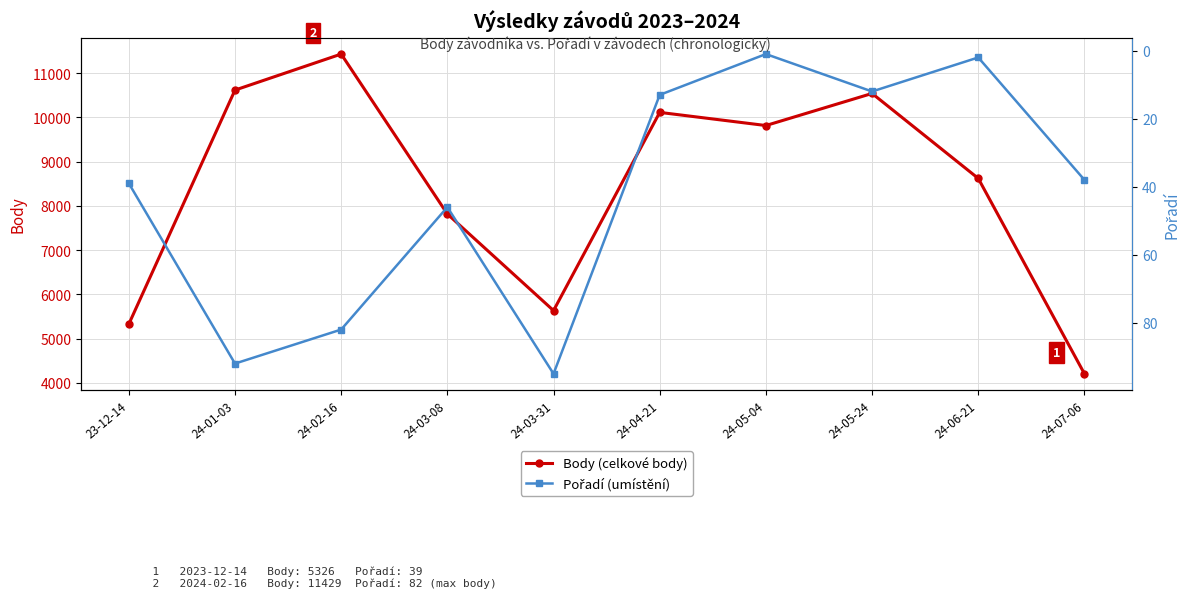

Where is Pořadí (umístění) nearest to the value 48?

24-03-08